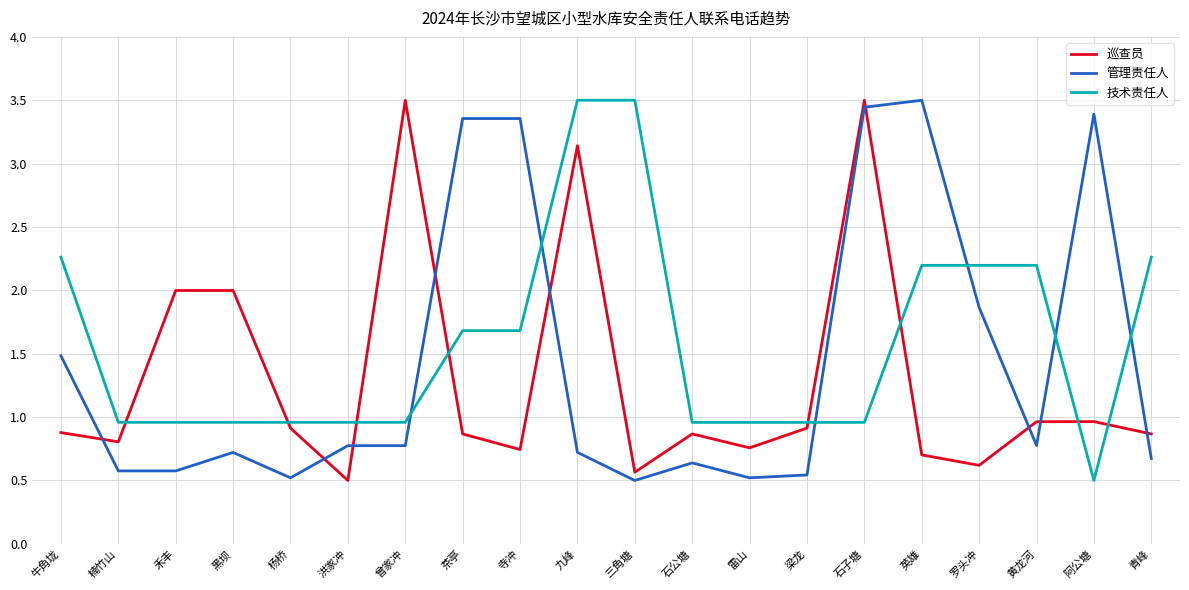

Is it true that 管理责任人 equals 0.5 at 曾家冲?

False